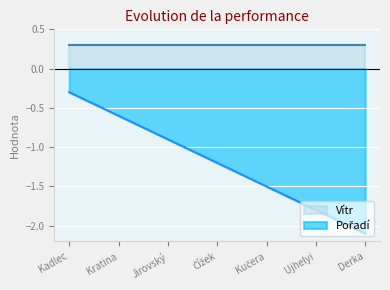

True or false: the data shows -0.9 at Jirovský.

True